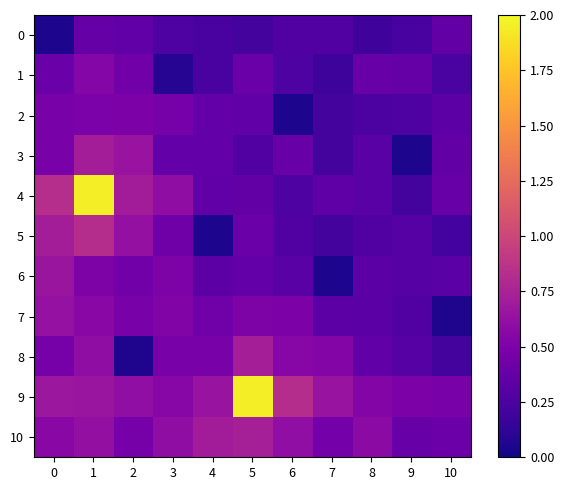

At which category is the sum across all series the highest?

1